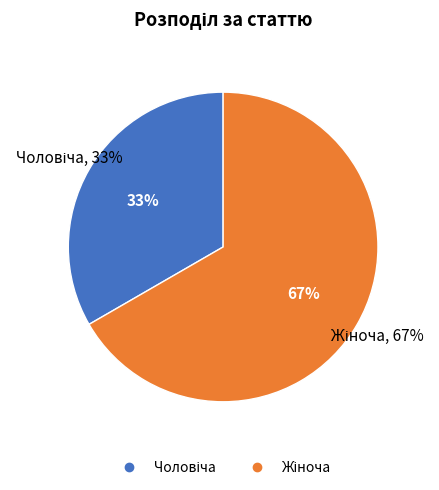

To the nearest percent, what percentage of the pie is Чоловіча?

33%